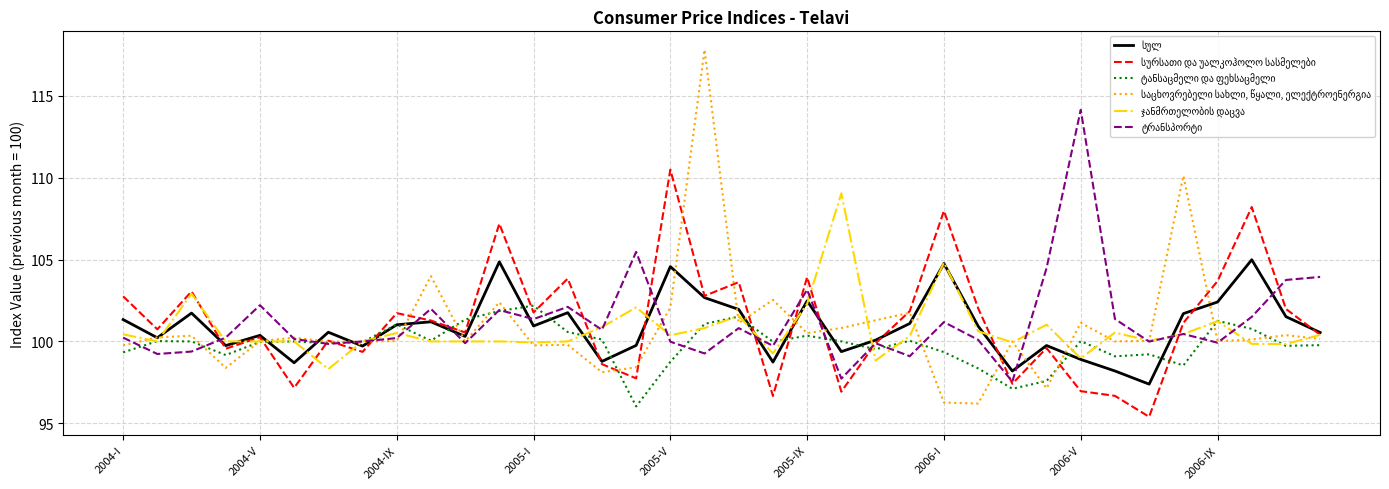

True or false: საცხოვრებელი სახლი, წყალი, ელექტროენერგია has a value of 102.1 at 2005-V.

True